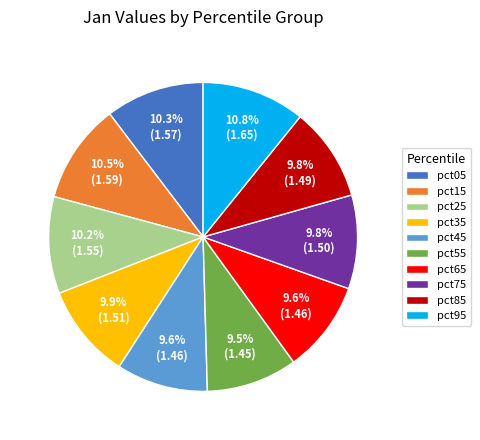

Approximately how many times larger is the value at pct95 compared to pct35?

1.1